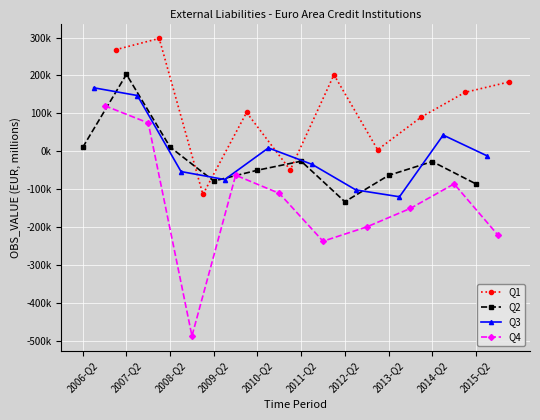

What is the greatest value displayed?

297680.0